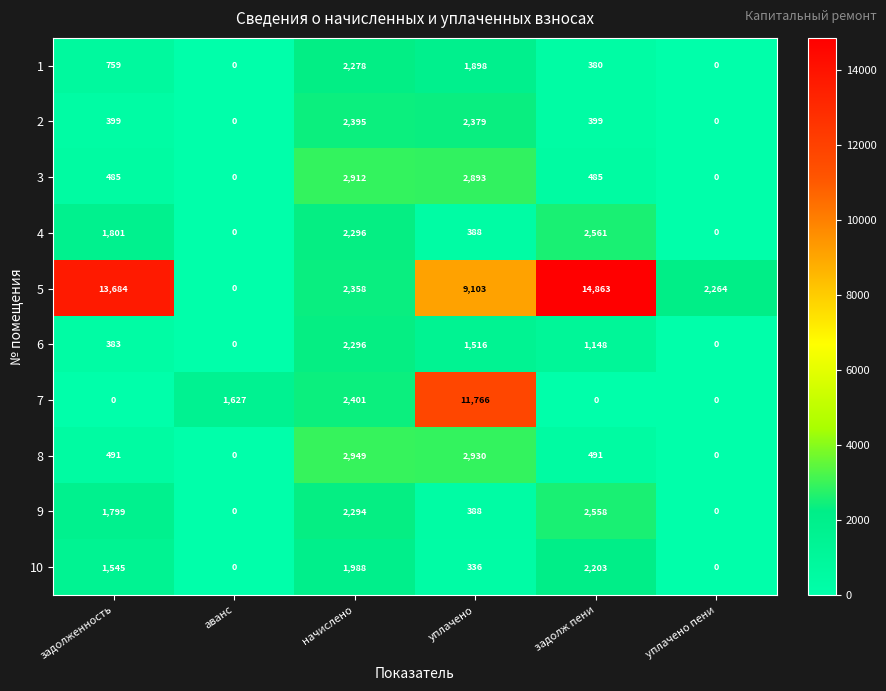

Rank the series at задолж пени from highest to lowest value.

5, 4, 9, 10, 6, 8, 3, 2, 1, 7